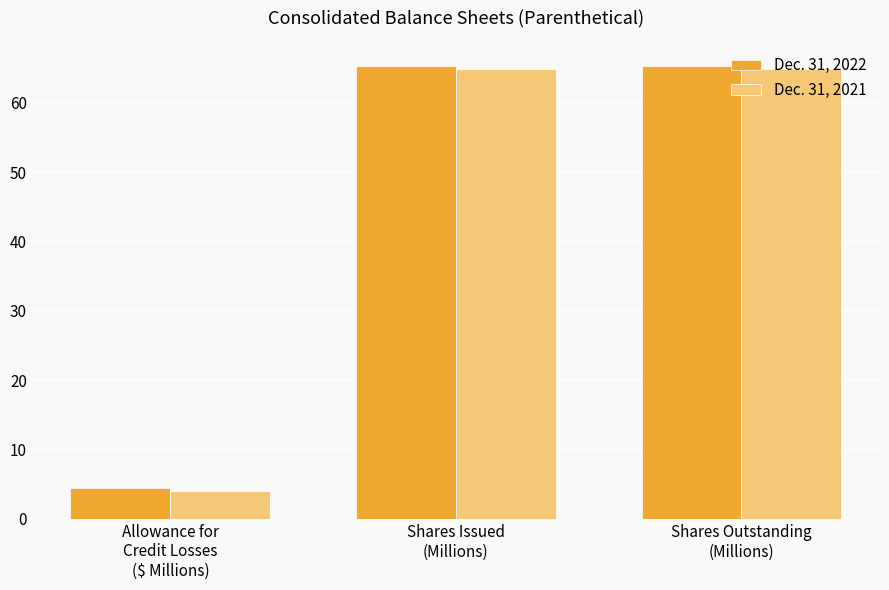

Rank the series at Shares Outstanding
(Millions) from lowest to highest value.

Dec. 31, 2021, Dec. 31, 2022